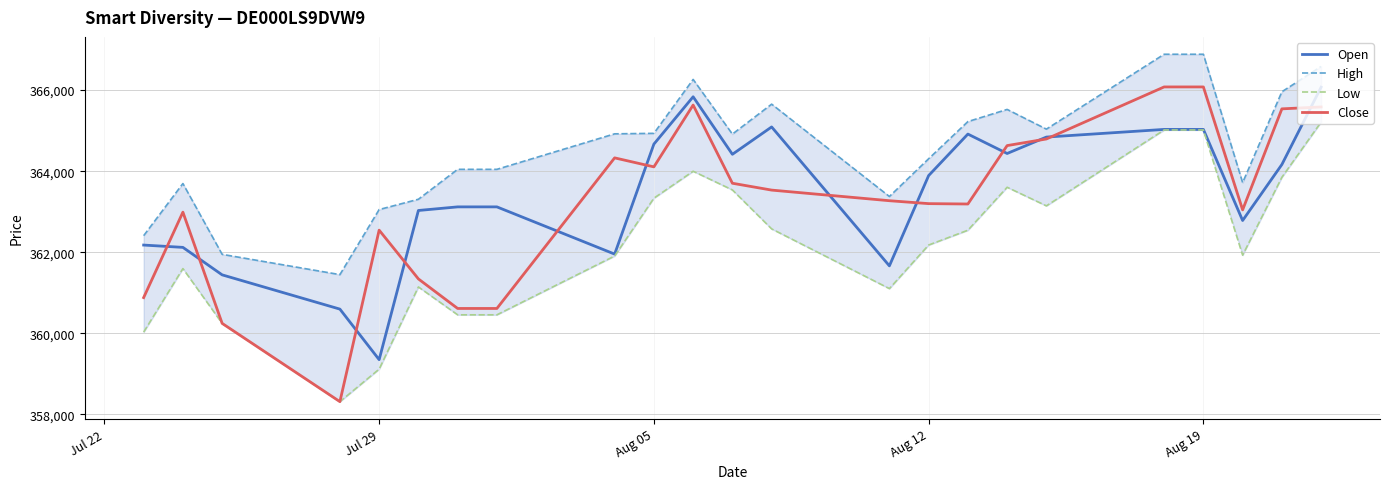

The value of Open at Aug 19 is 365030. True or false?

True